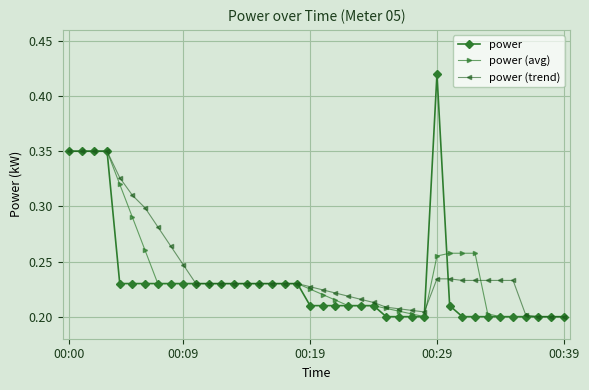

At how many categories does at least one series exceed 0?

40